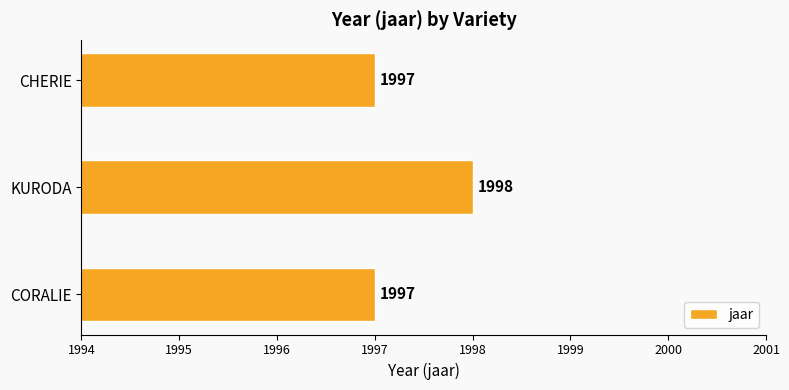

The chart shows a value of 3469 at CORALIE. True or false?

False